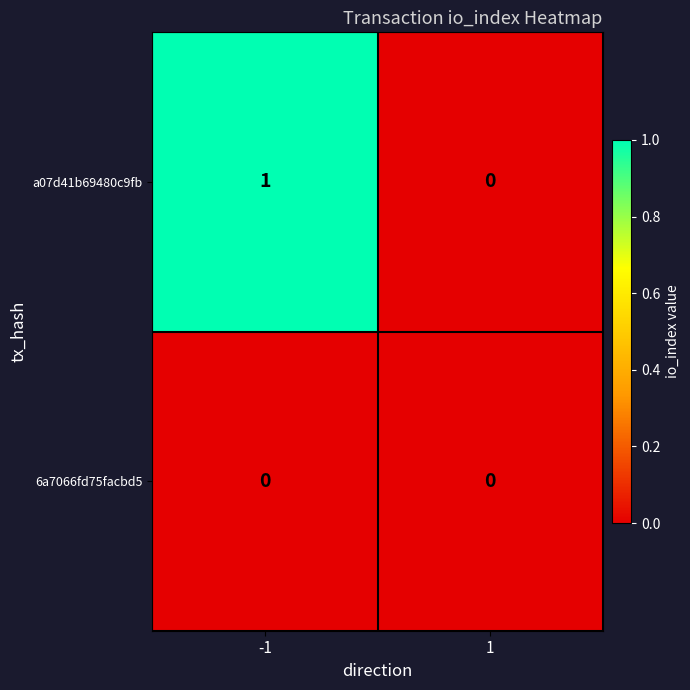

List the series in order of their overall mean, lowest first.

6a7066fd75facbd5, a07d41b69480c9fb